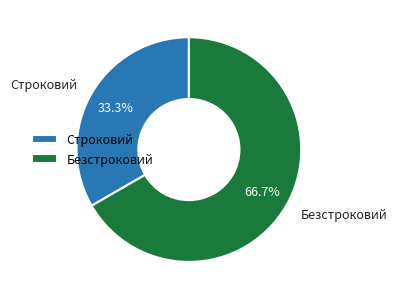

Is it true that Строковий is 43% of the pie?

False